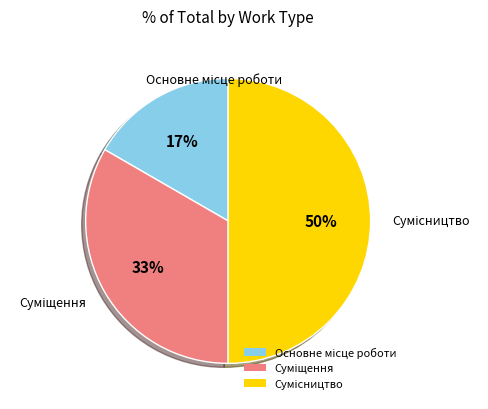

To the nearest percent, what is the average slice percentage?

33%